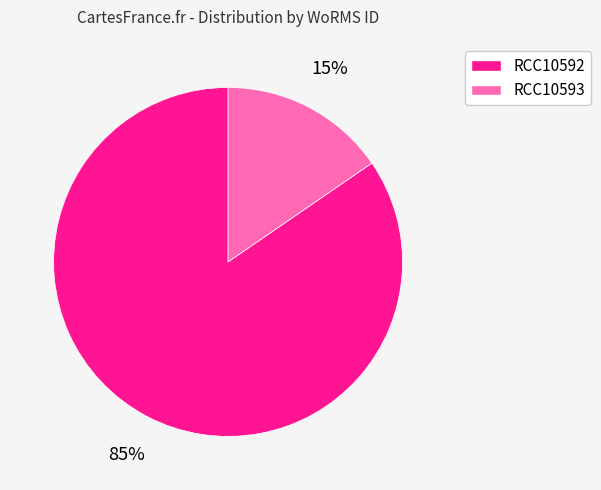

What is the majority slice?

RCC10592